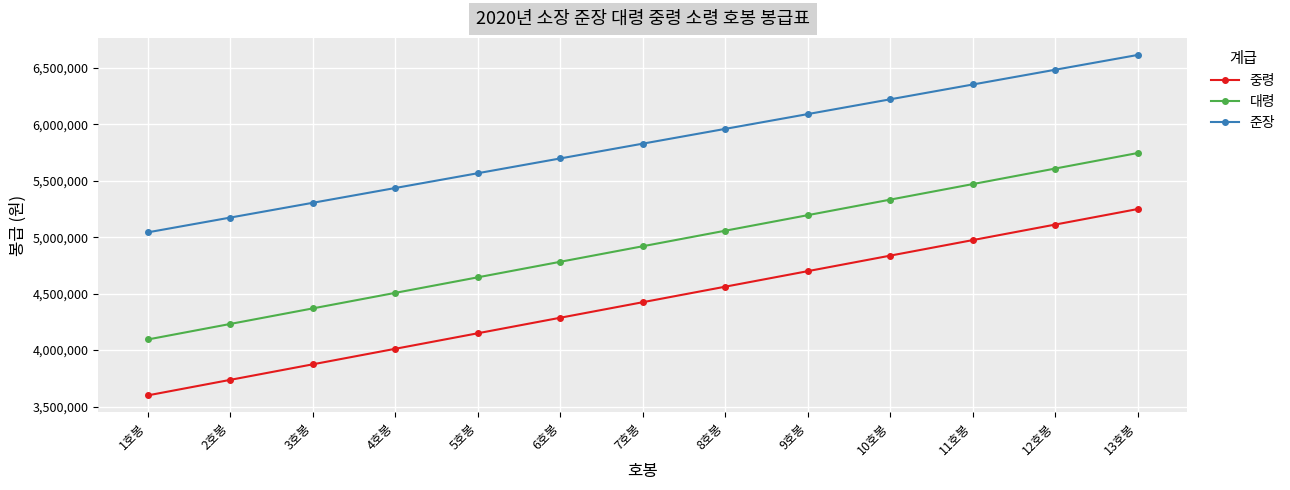

Rank the categories by 준장 value from highest to lowest.

13호봉, 12호봉, 11호봉, 10호봉, 9호봉, 8호봉, 7호봉, 6호봉, 5호봉, 4호봉, 3호봉, 2호봉, 1호봉